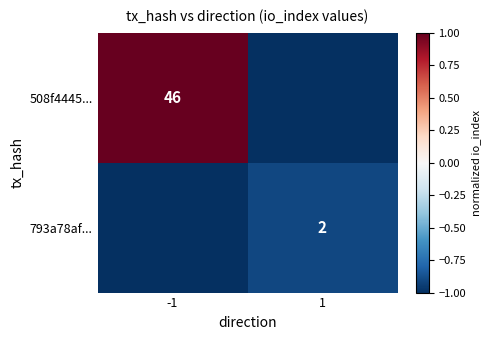

How many distinct data groups are displayed?

2